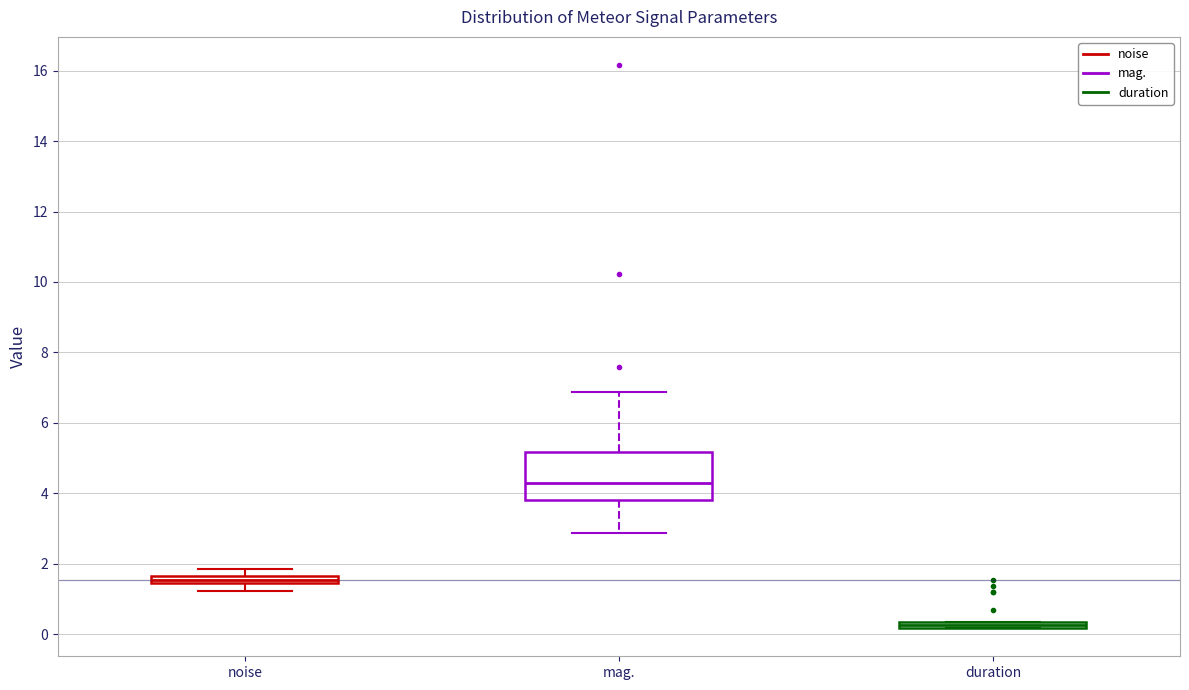

Which box is the tallest, from its lower edge to its upper edge?

mag.